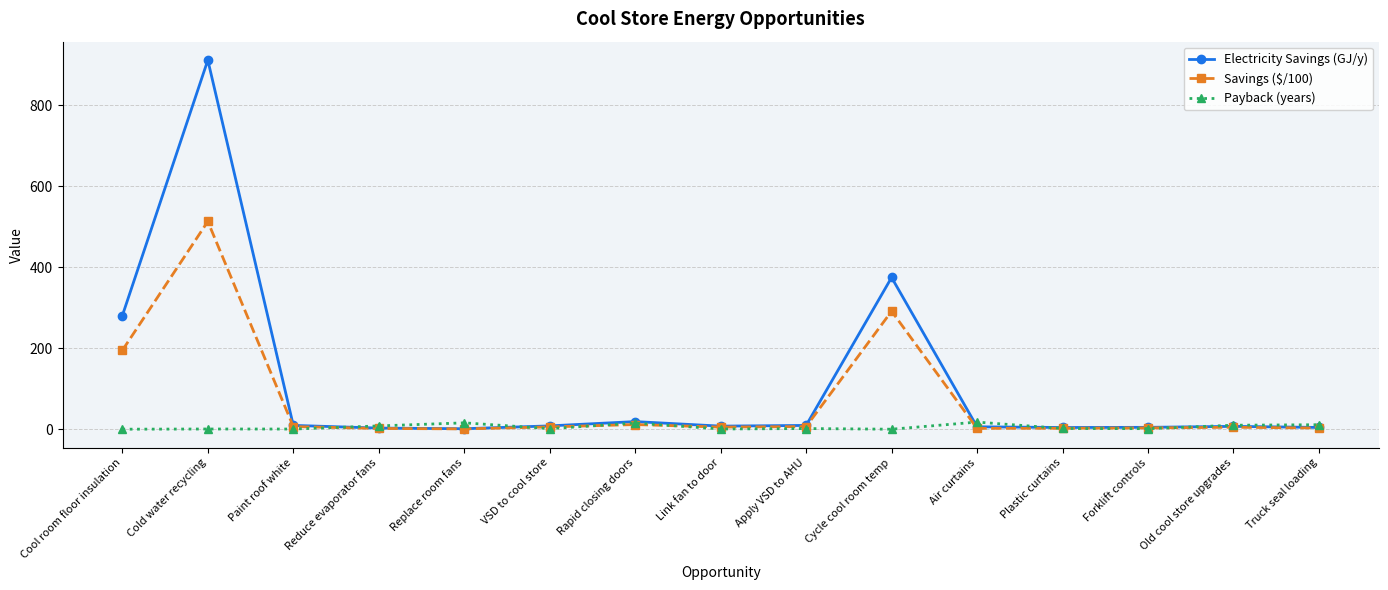

What is the spread (max minus min) of values at VSD to cool store?

6.8